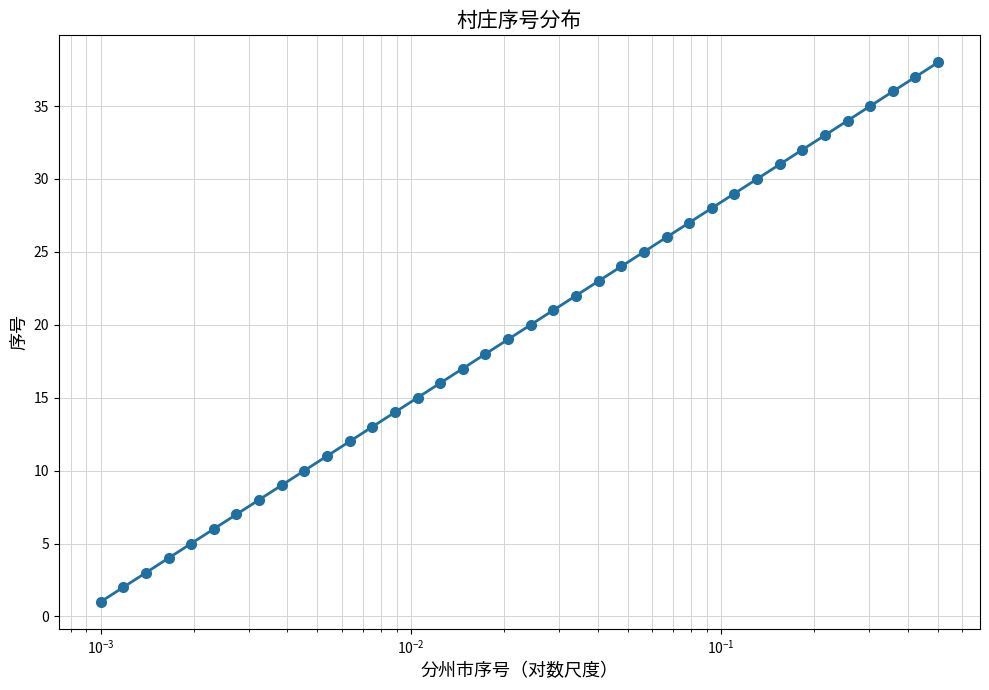

True or false: there are more than 2 points higher than both neighbors.

False